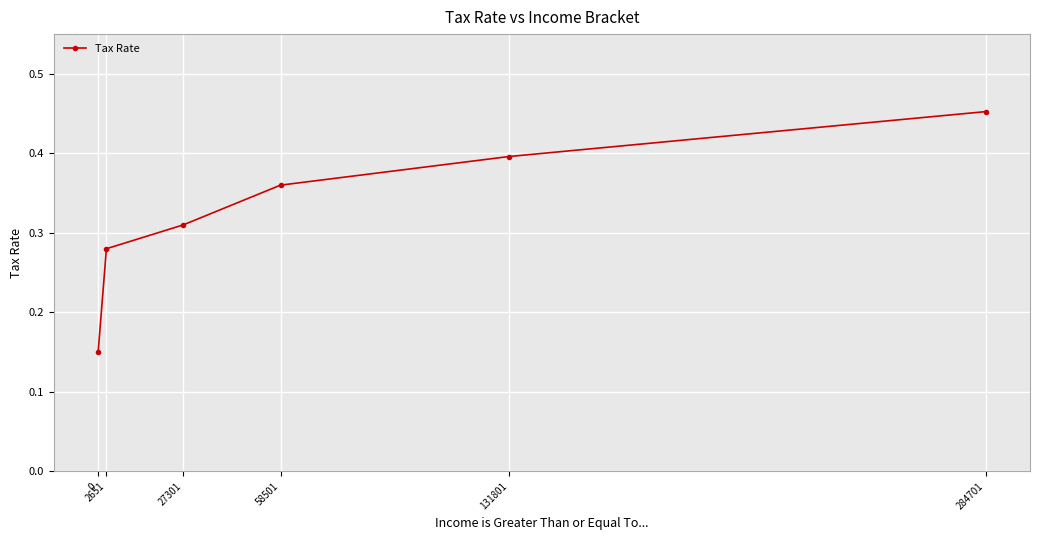

True or false: the data has more than 1 interior local peaks.

False